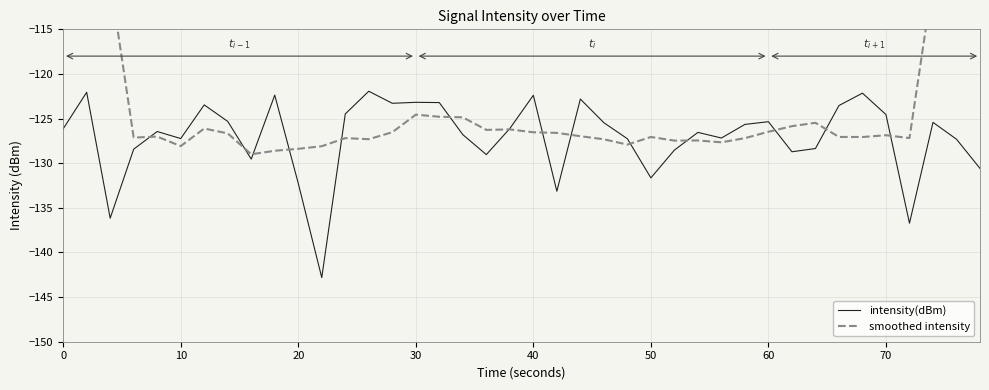

The intensity(dBm) series shows -126.1 at 0. True or false?

True